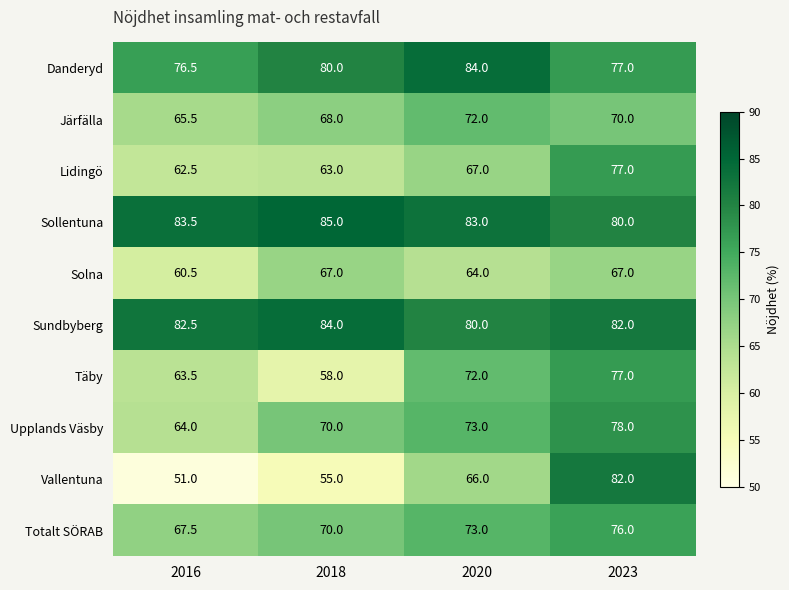

List the labels in order of Täby value, largest first.

2023, 2020, 2016, 2018